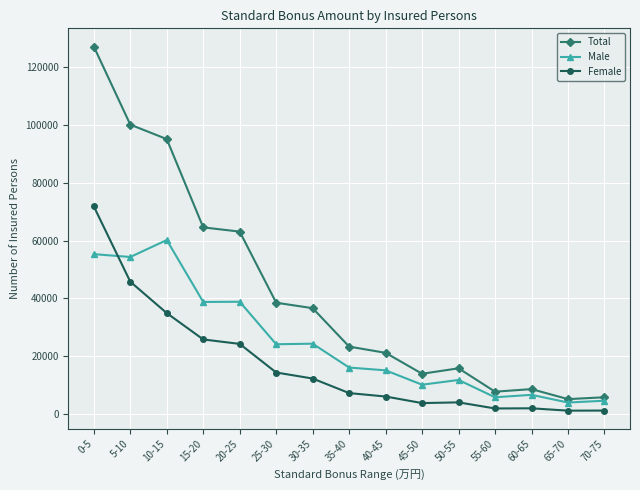

What is the label of the 5th point from the left?

20-25